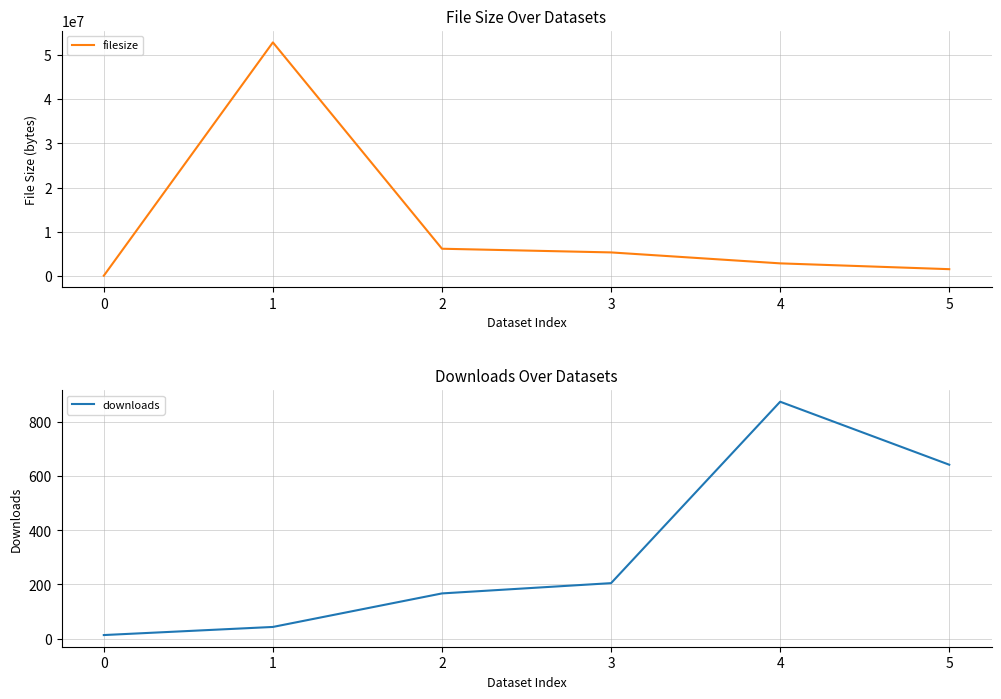

What is the approximate value of filesize at 3?

5303814